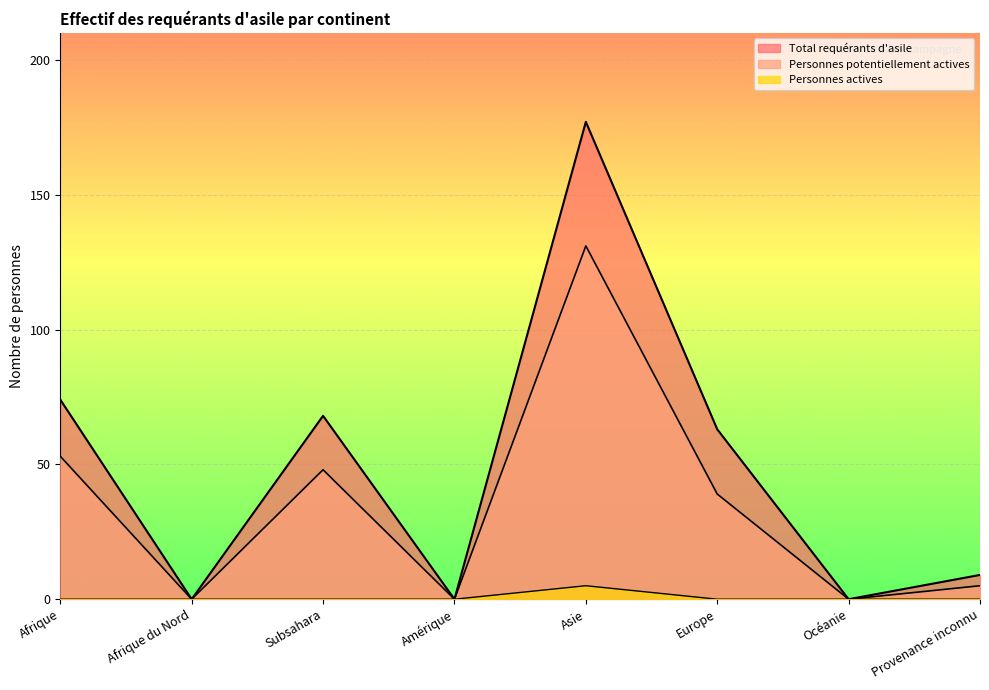

At which category does Personnes potentiellement actives reach its first local peak?

Subsahara